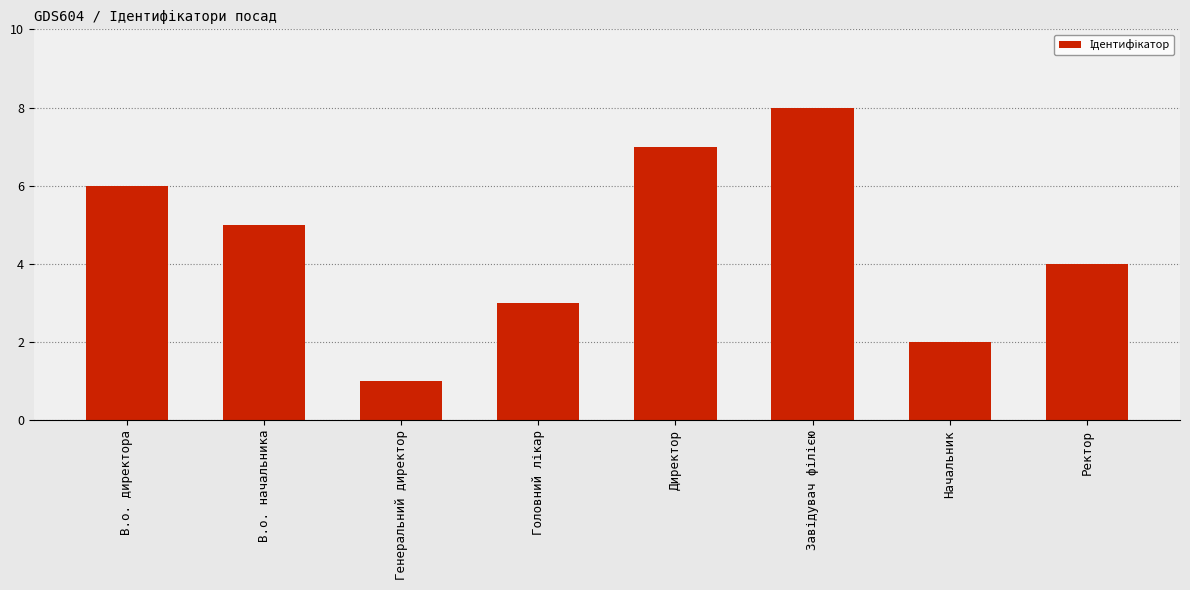

What is the difference between the values at Директор and Начальник?

5